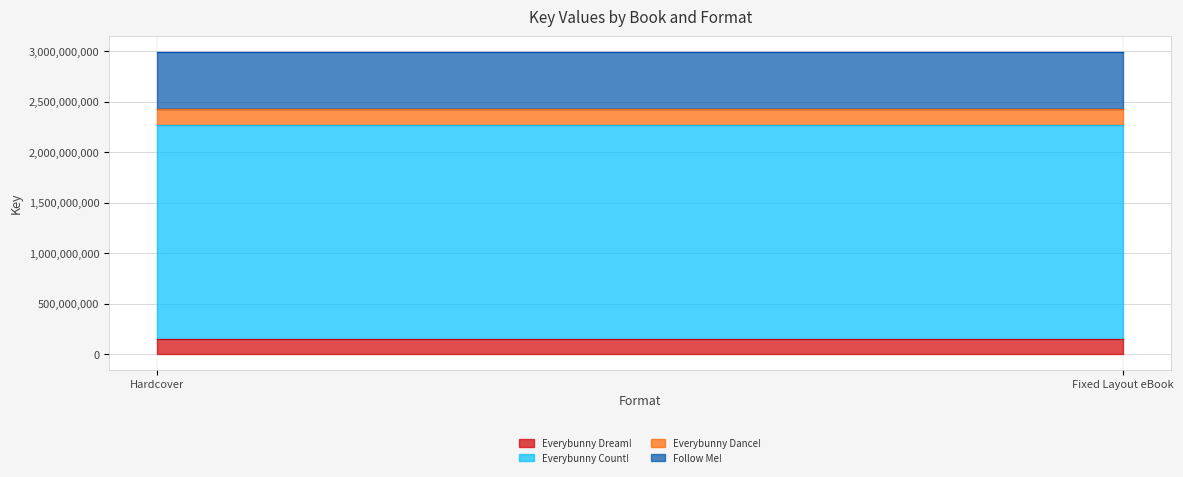

Is it true that Everybunny Count! equals 2119977435 at Hardcover?

True